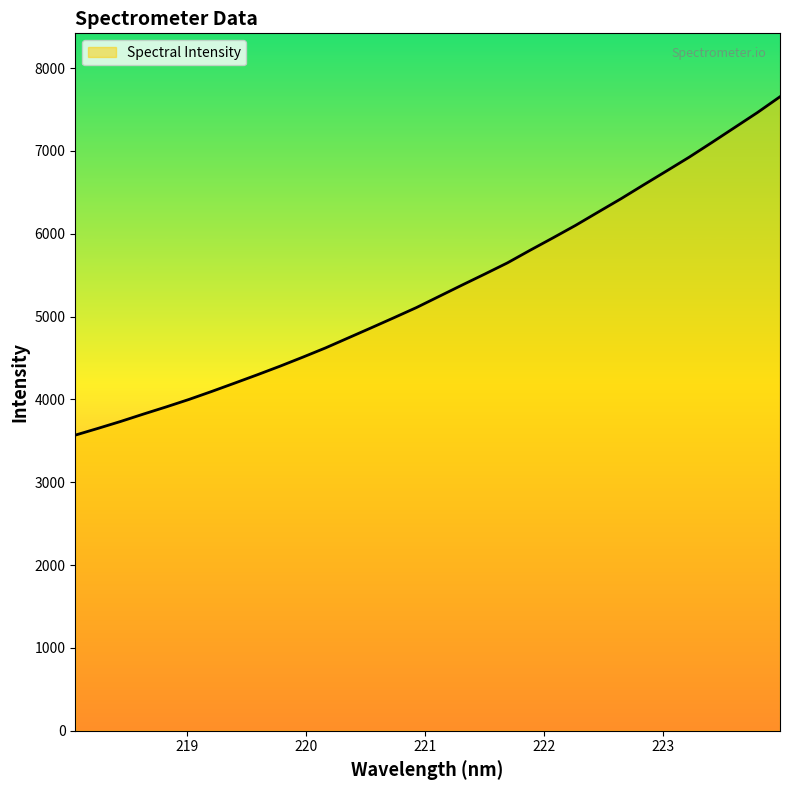

What is the minimum value shown in the chart?

3568.5